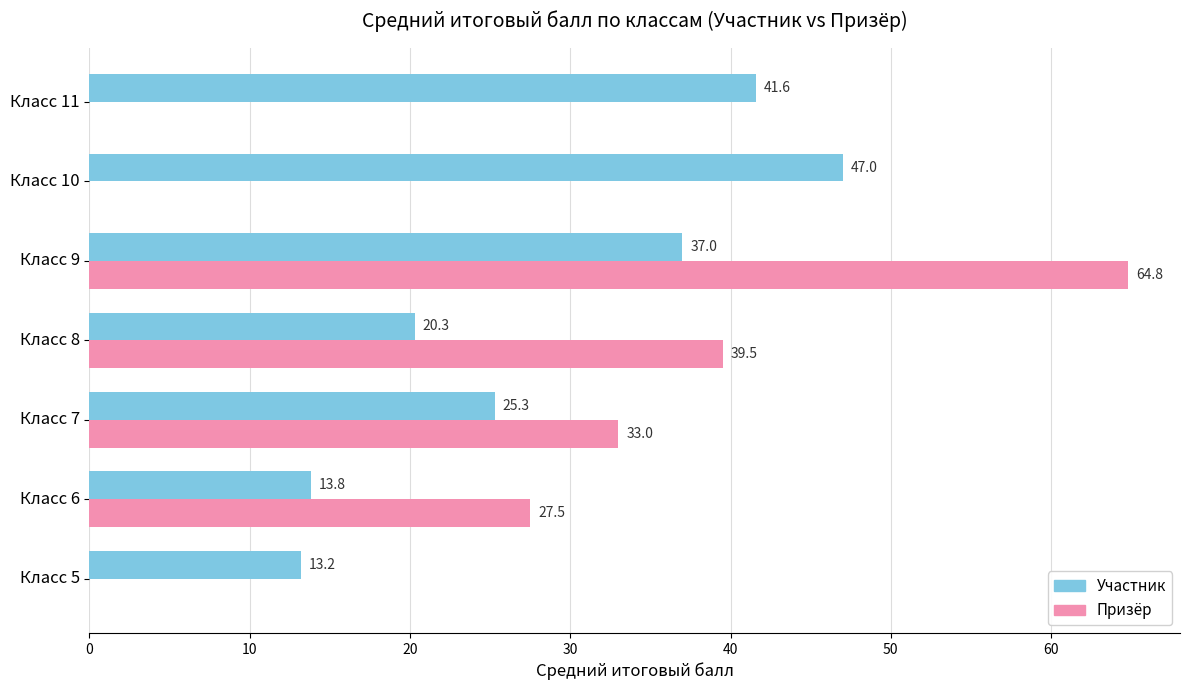

At which label does Участник reach its peak?

Класс 10